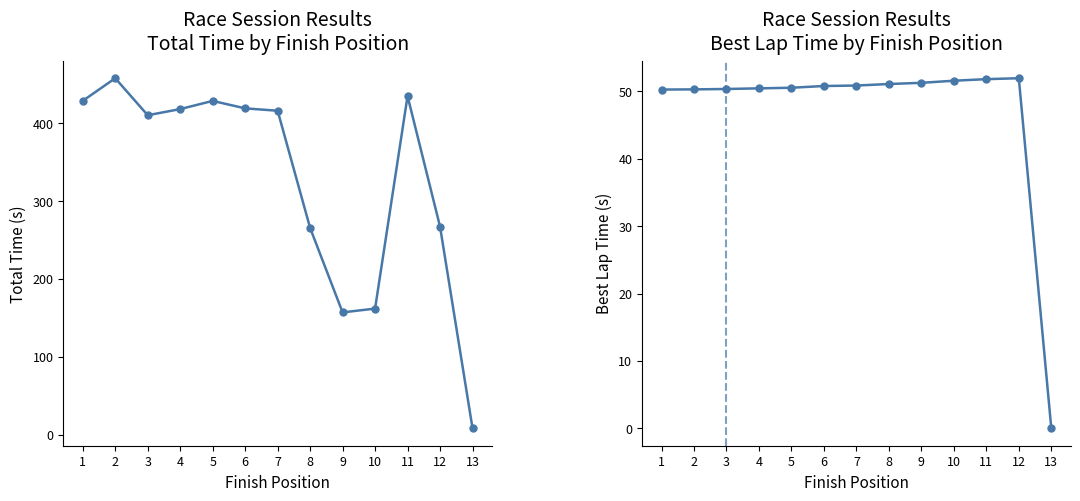

Between 8 and 2, which is larger?

2